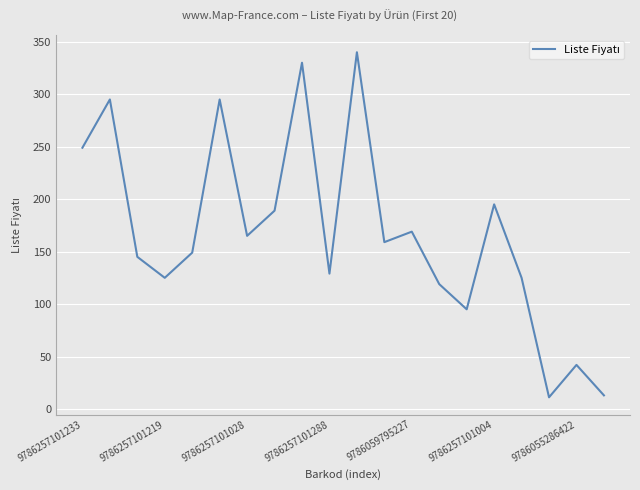

What is the maximum value shown in the chart?

340.0